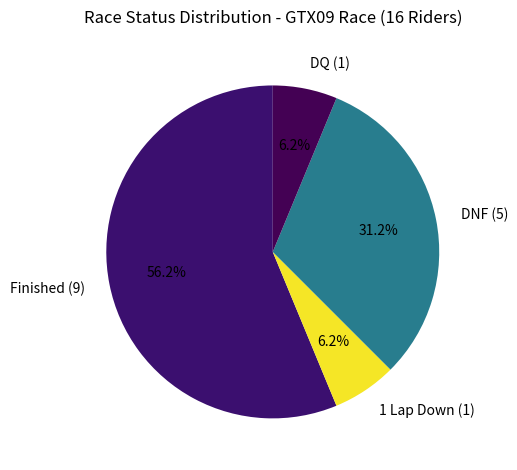

Combined, do 1 Lap Down (1) and DNF (5) account for over 50%?

No